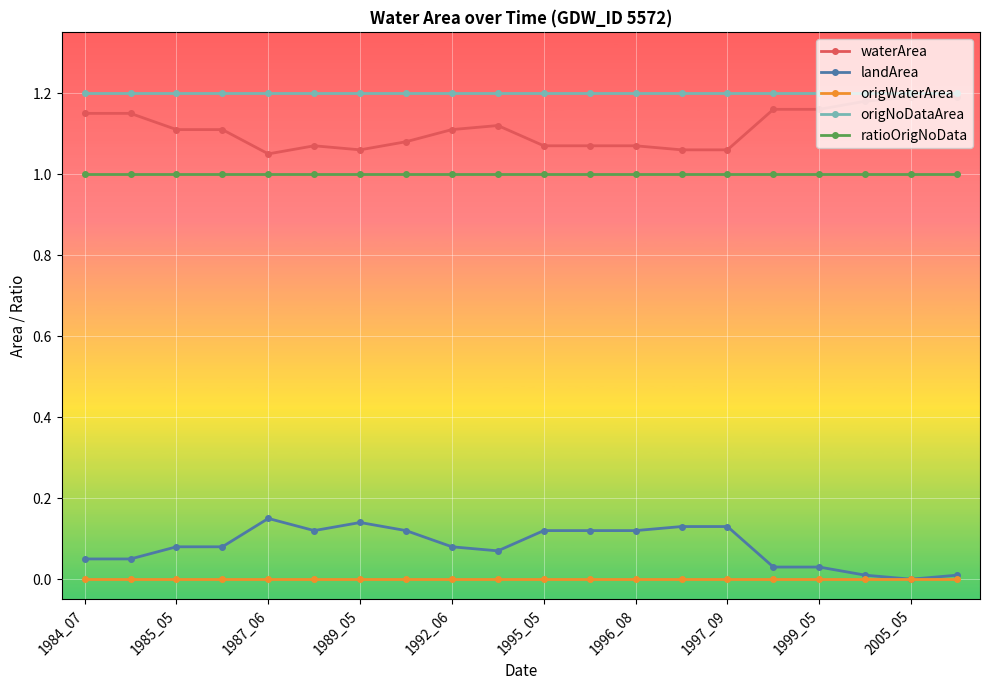

True or false: waterArea and origWaterArea intersect in this chart.

False